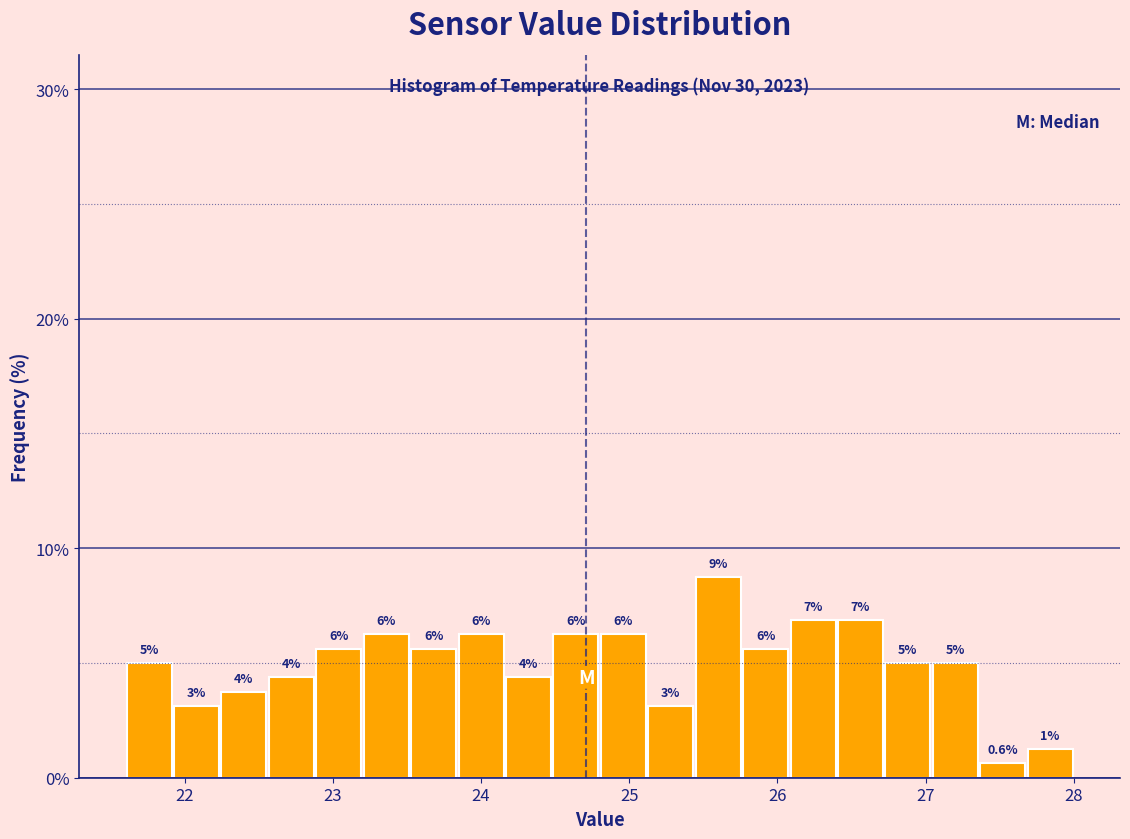

Read against the x-axis, roughly where is the centre of the tallest bar?

25.6